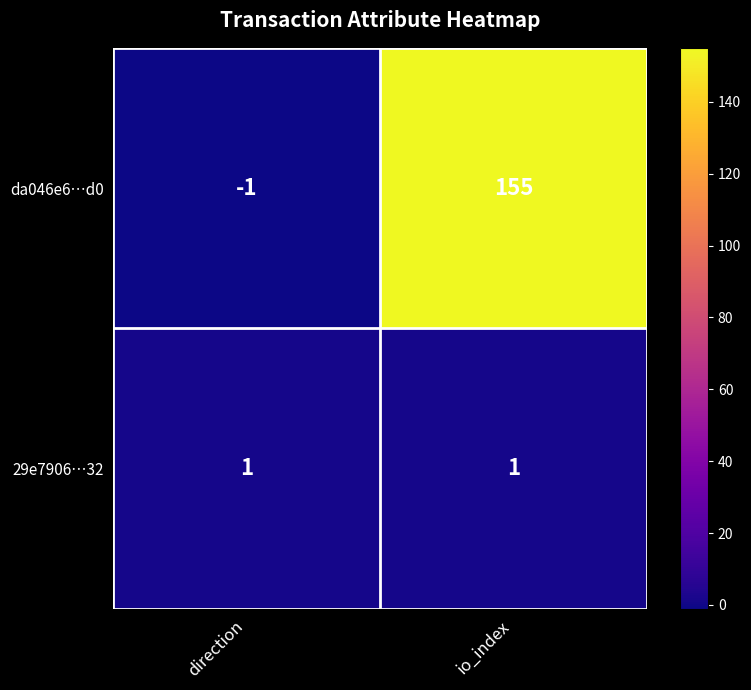

What is the average value of the da046e6…d0 series?

77